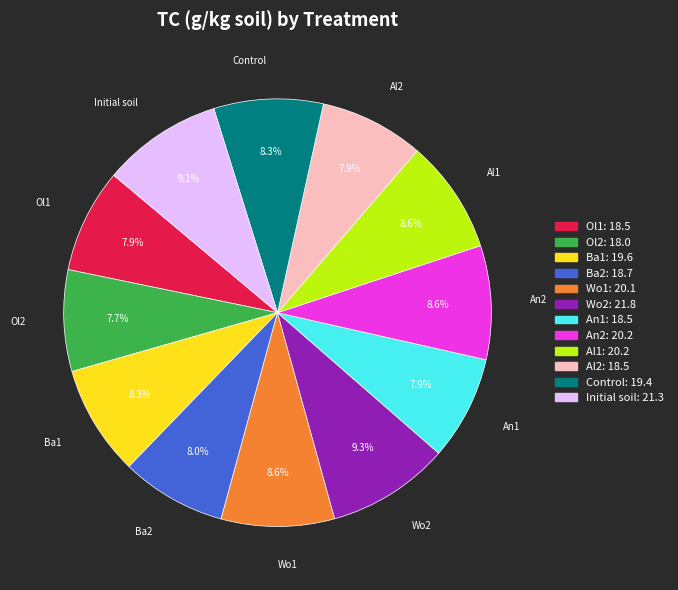

Is Ba2 the majority of the pie?

No